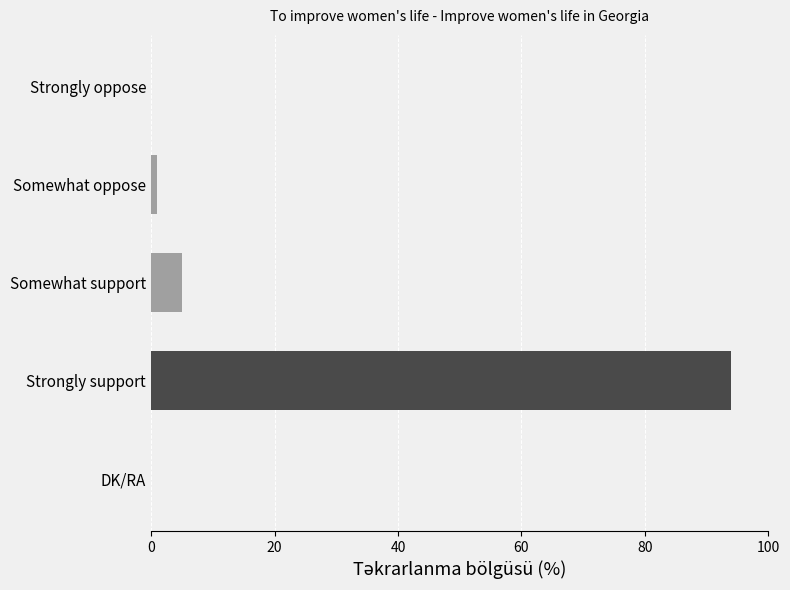

At which label is the value closest to 47?

Somewhat support